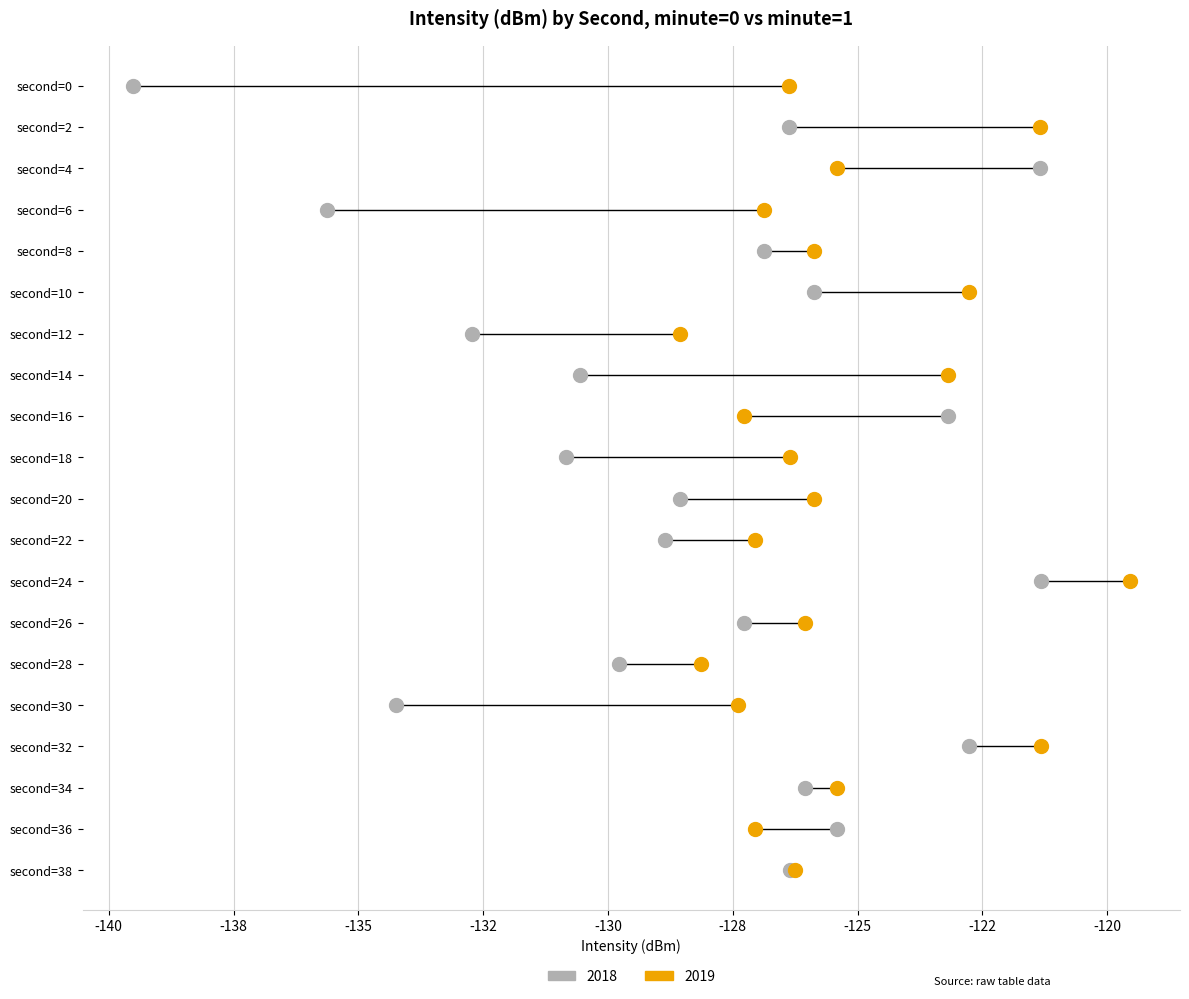

What are all the series names shown in the legend?

2018, 2019